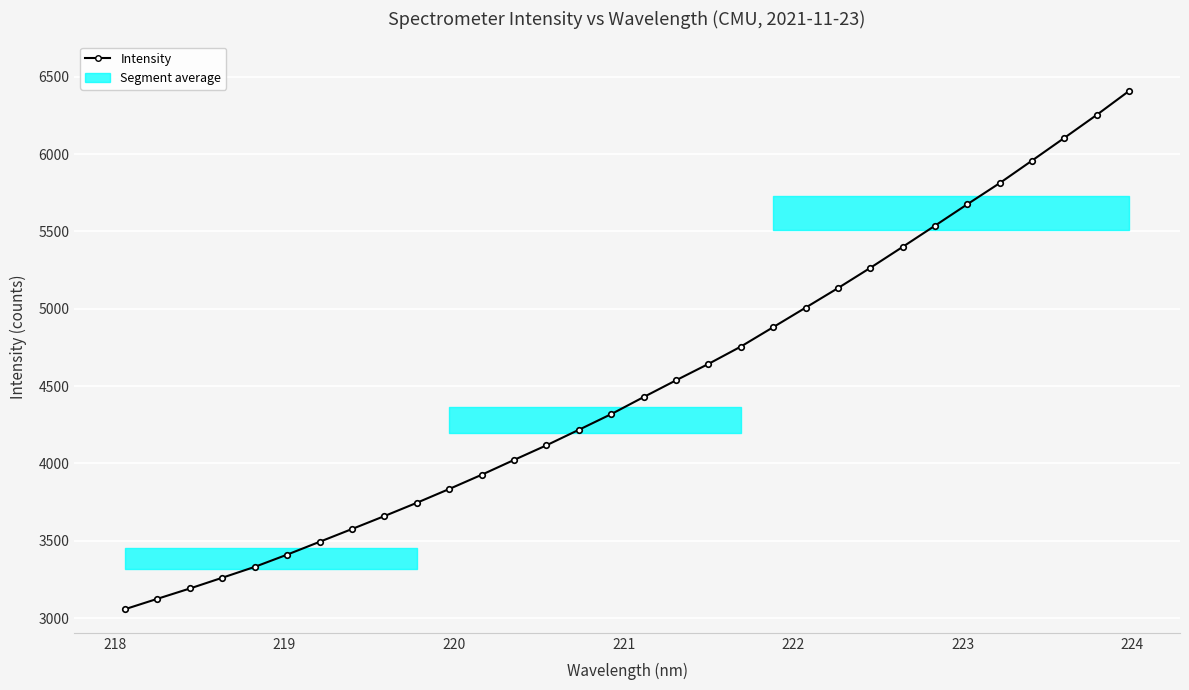

What is the value of the 23rd point from the left?

5133.2